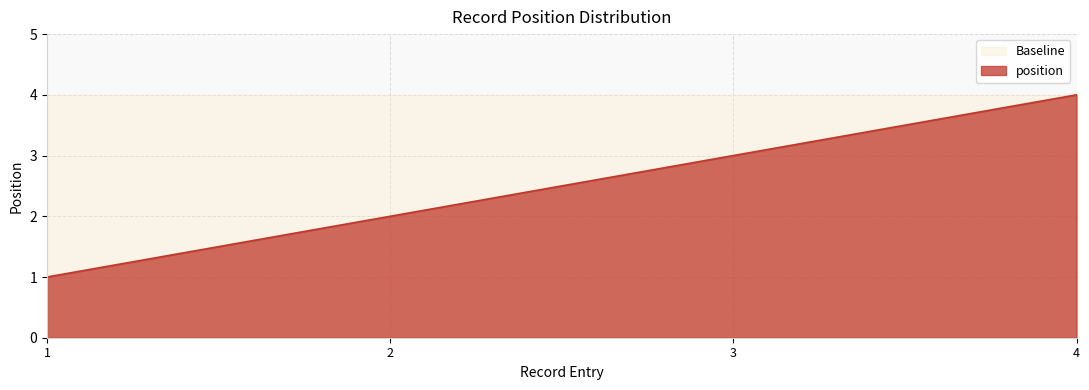

At which category is the sum across all series the highest?

4